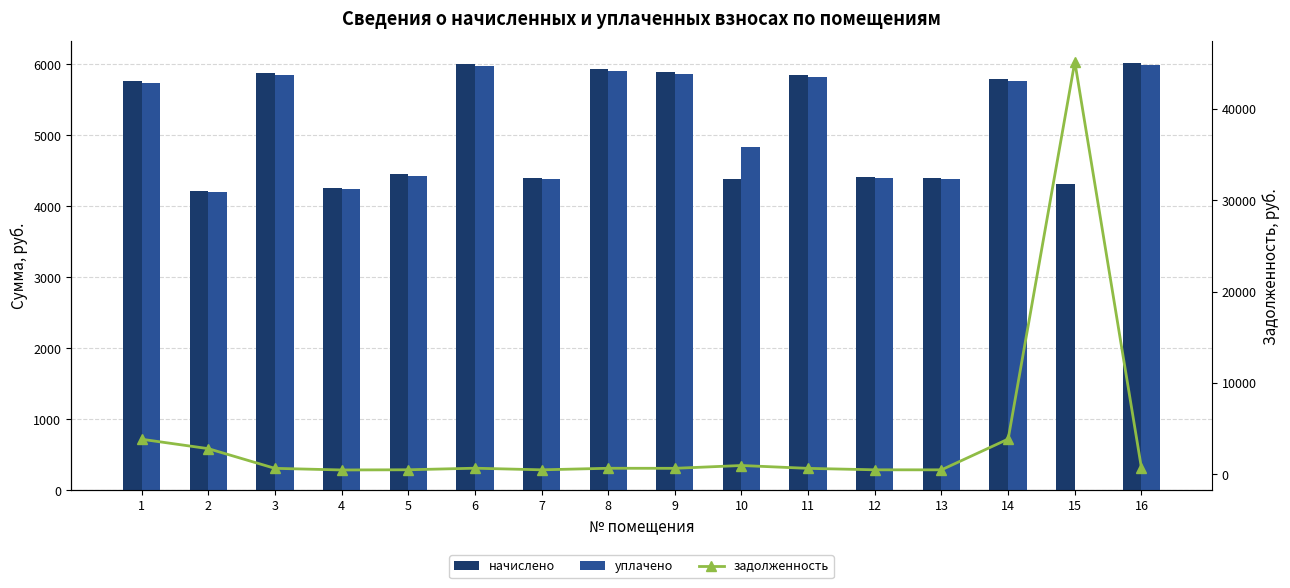

The value of задолженность at 15 is 45165.7. True or false?

True